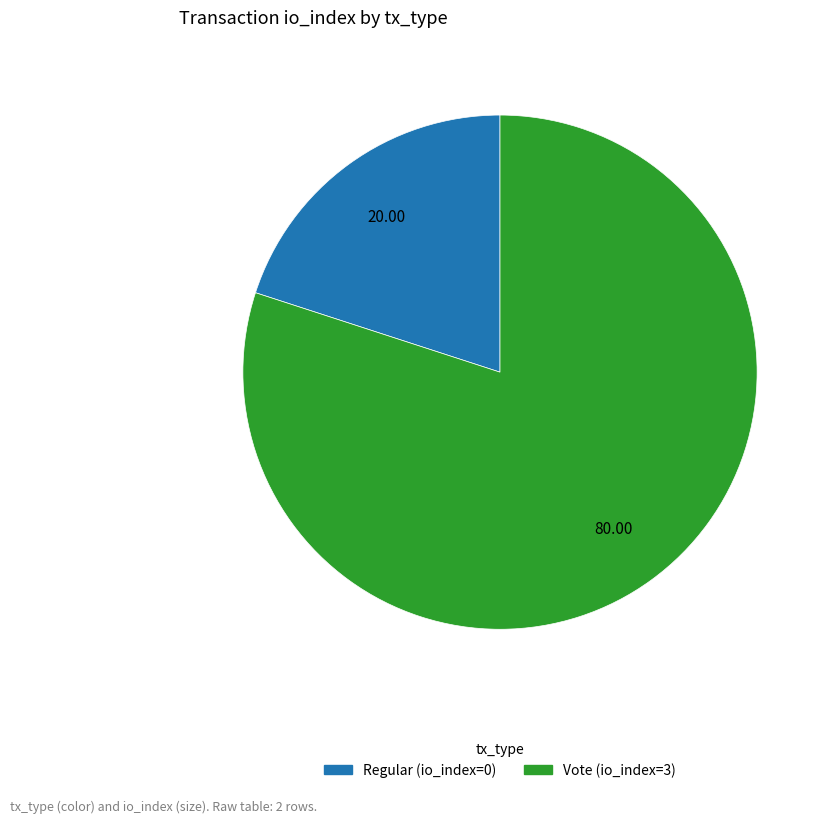

How many segments does this pie chart have?

2